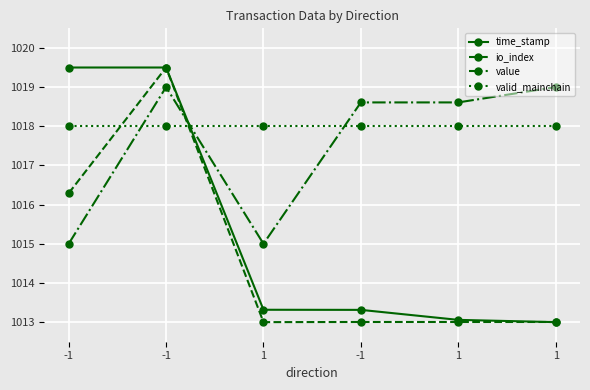

True or false: io_index and value cross at least once.

True